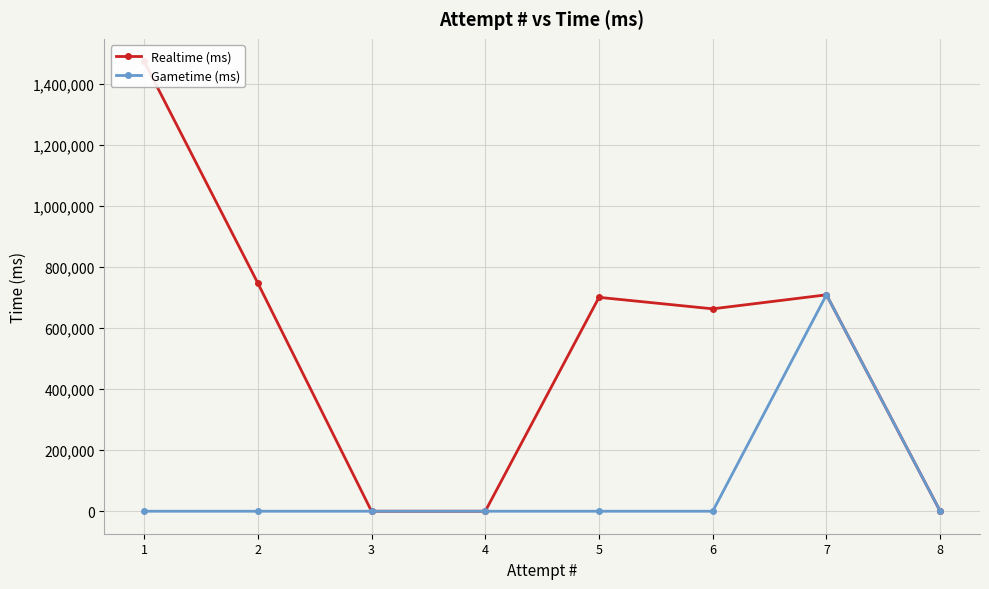

What is the maximum value for Realtime (ms)?

1474621